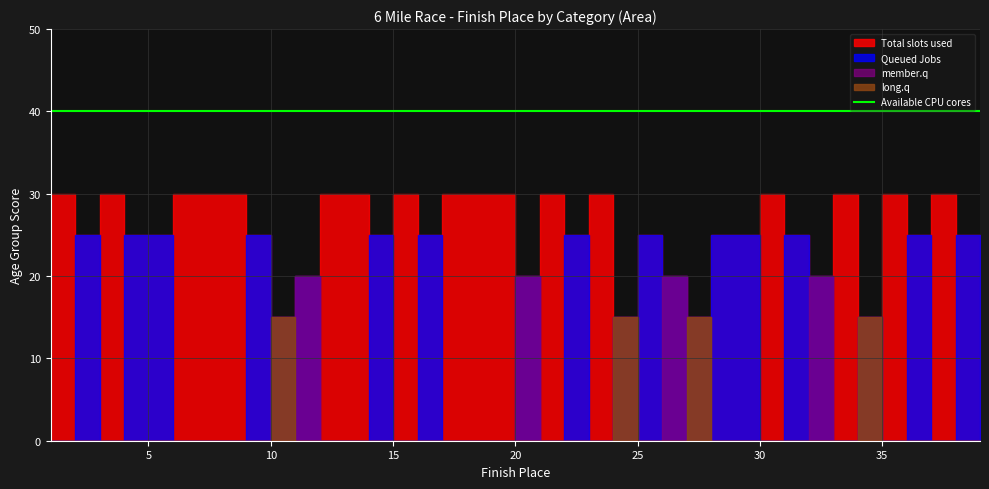

Does the chart display data point markers on the line(s)?

No